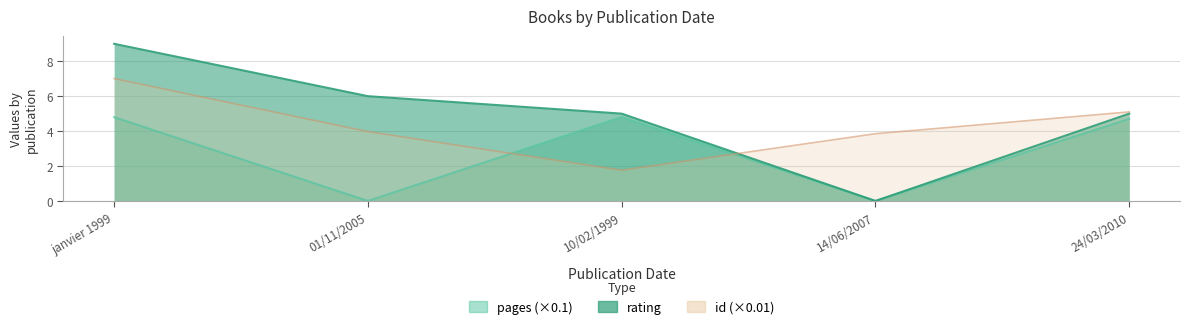

Is it true that rating equals 8.0 at 01/11/2005?

False